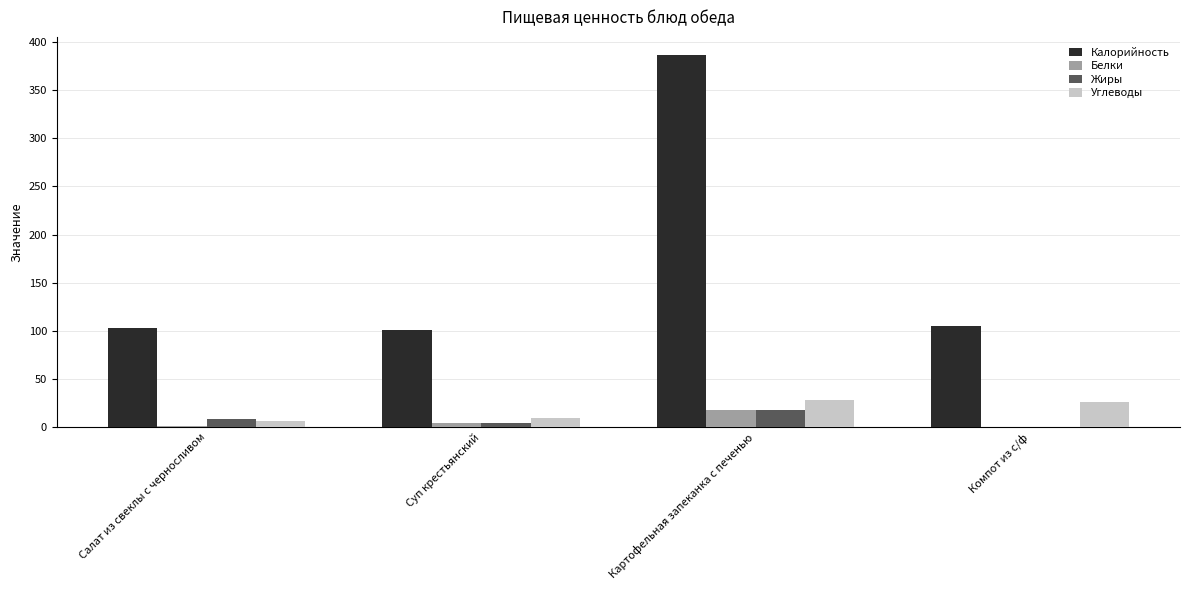

What is the sum of all Калорийность values?

695.2